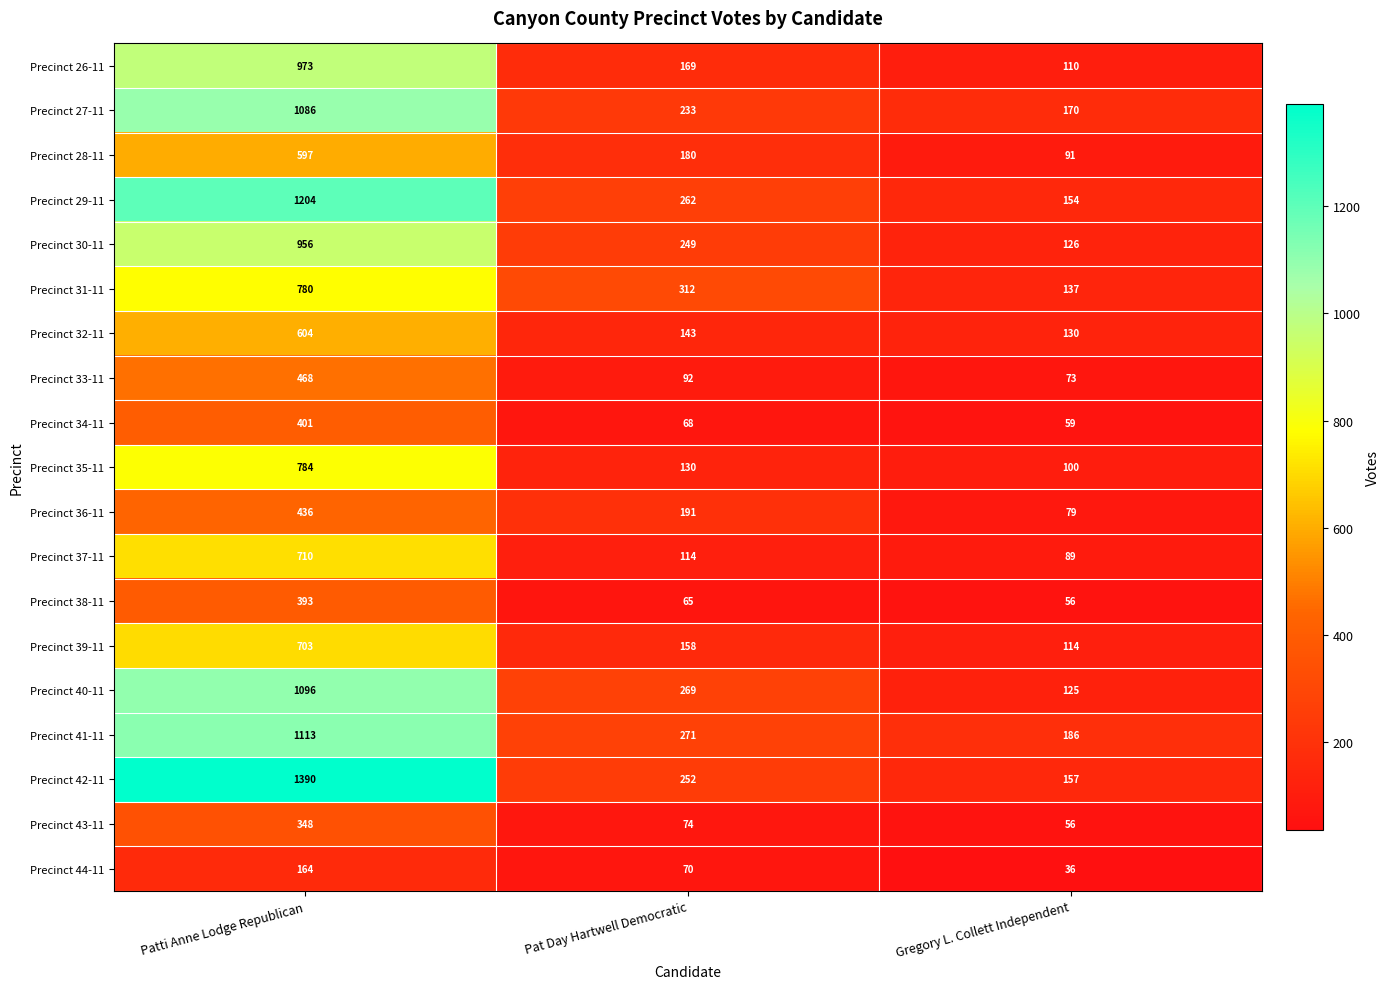

Is it true that Precinct 37-11 equals 114 at Pat Day Hartwell Democratic?

True